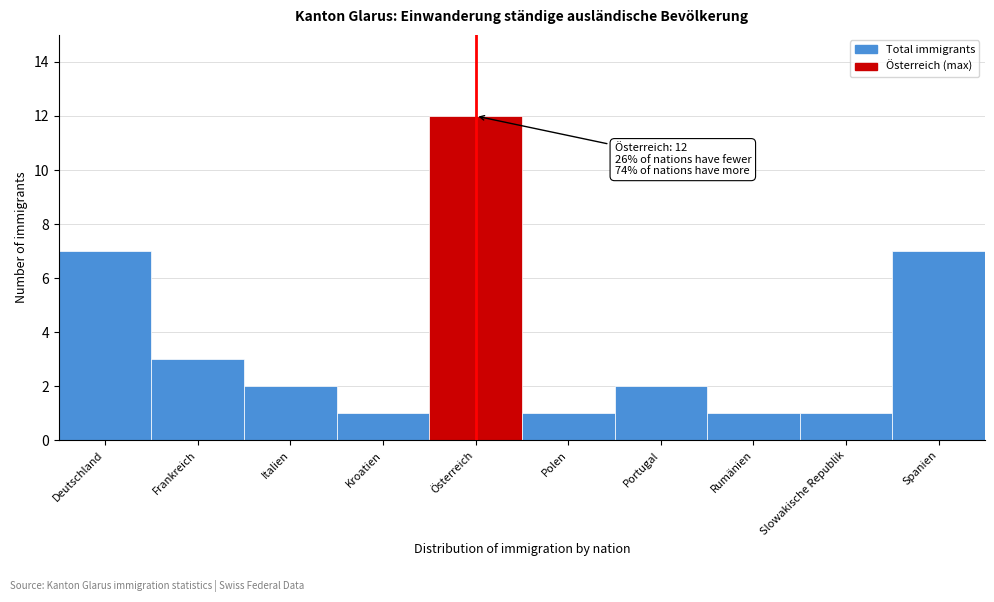

Reading right to left, list all the values displayed in this chart.

7	1	1	2	1	12	1	2	3	7